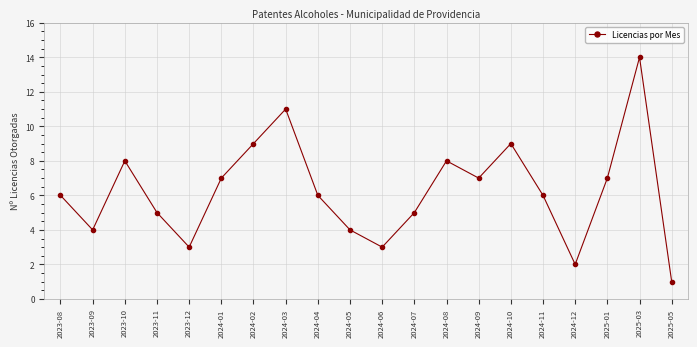

What is the change in value from 2023-10 to 2023-11?

-3